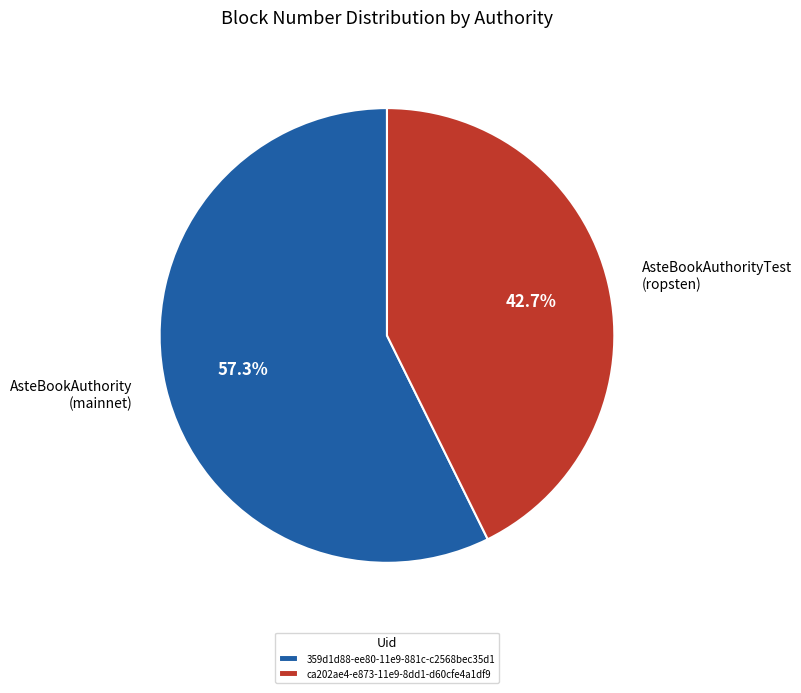

To the nearest percent, what is the combined percentage of 359d1d88-ee80-11e9-881c-c2568bec35d1 and ca202ae4-e873-11e9-8dd1-d60cfe4a1df9?

100%